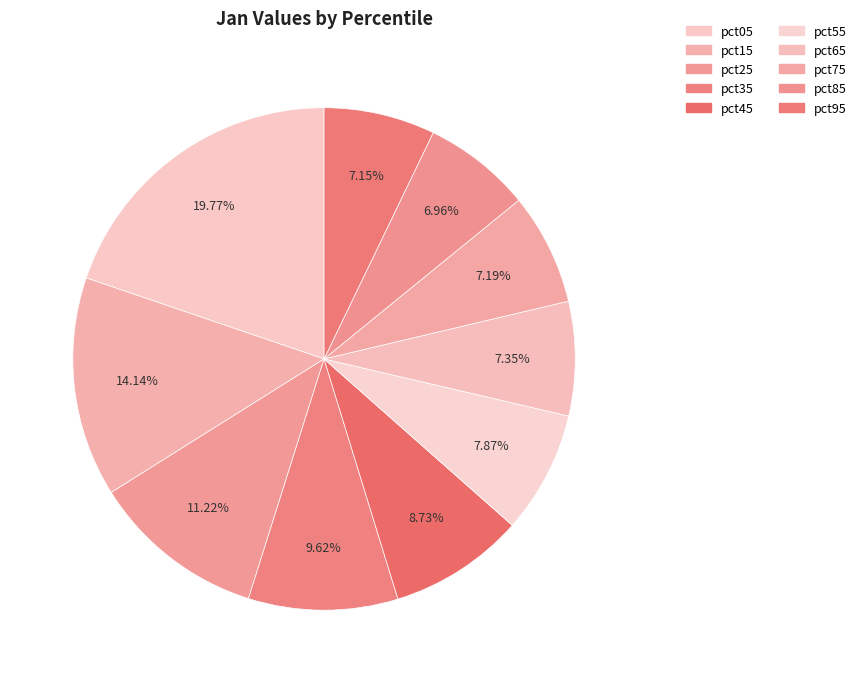

Which category has the biggest portion of the pie?

pct05